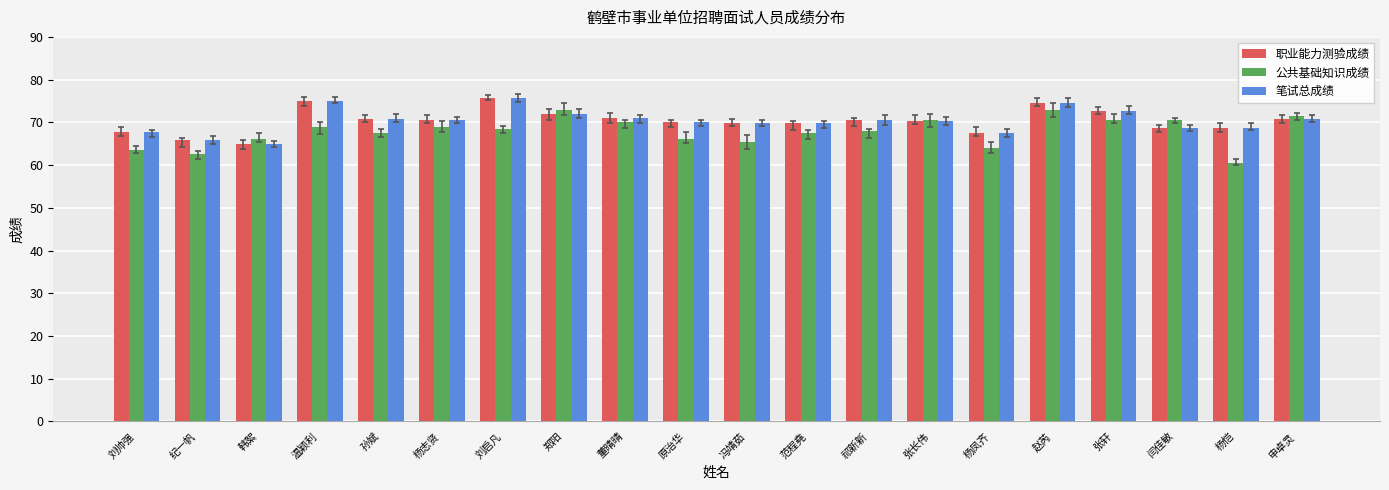

What is the sum of the 职业能力测验成绩 values at 张长伟 and 申卓灵?

141.0